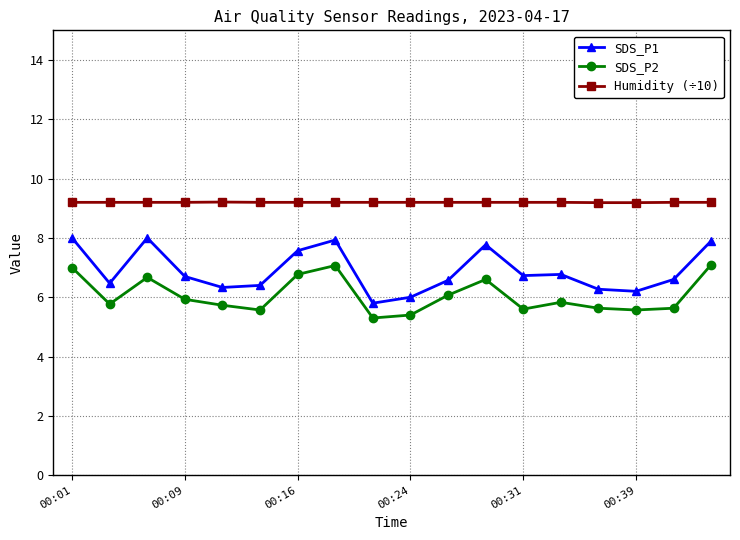

Does the chart display data point markers on the line(s)?

Yes